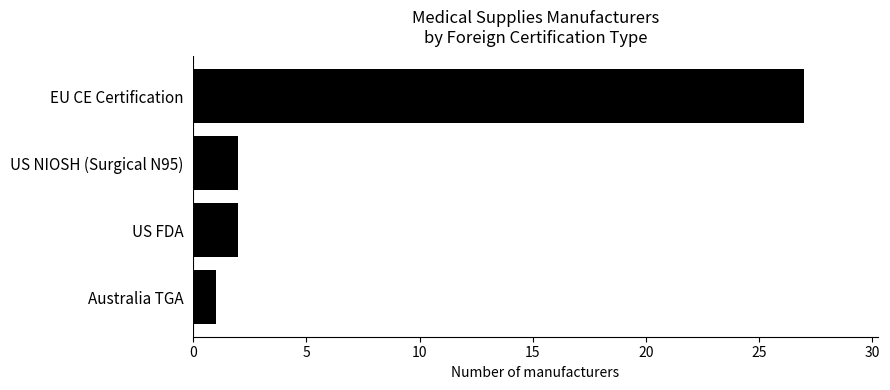

Does the chart contain stacked bars?

No